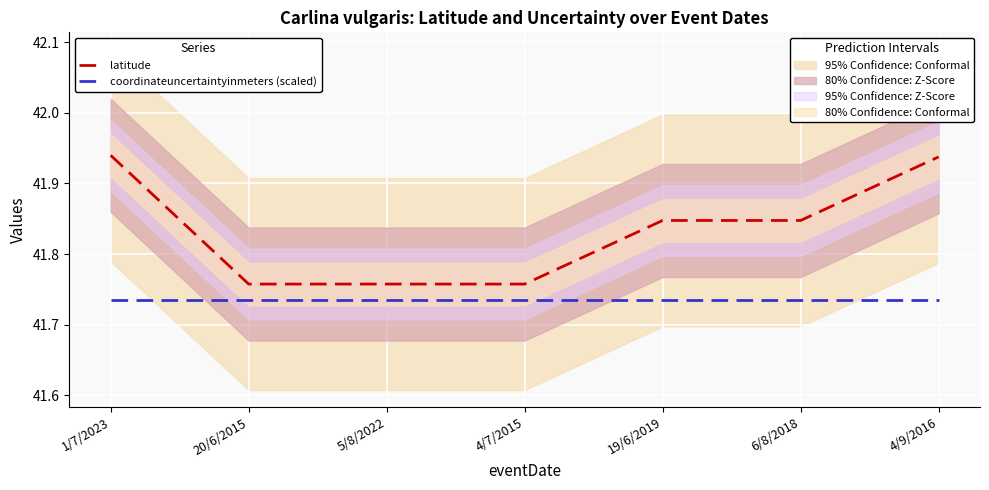

At which label is latitude closest to 41?

20/6/2015